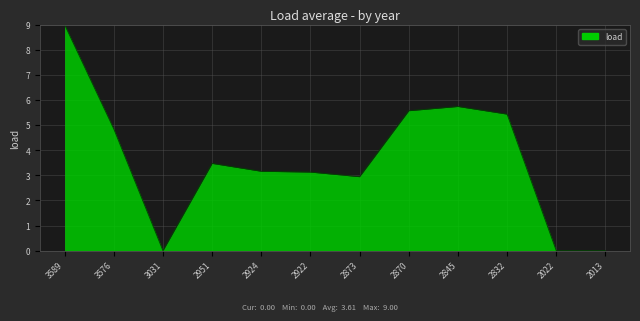

True or false: the data shows 1.3 at 2924.

False